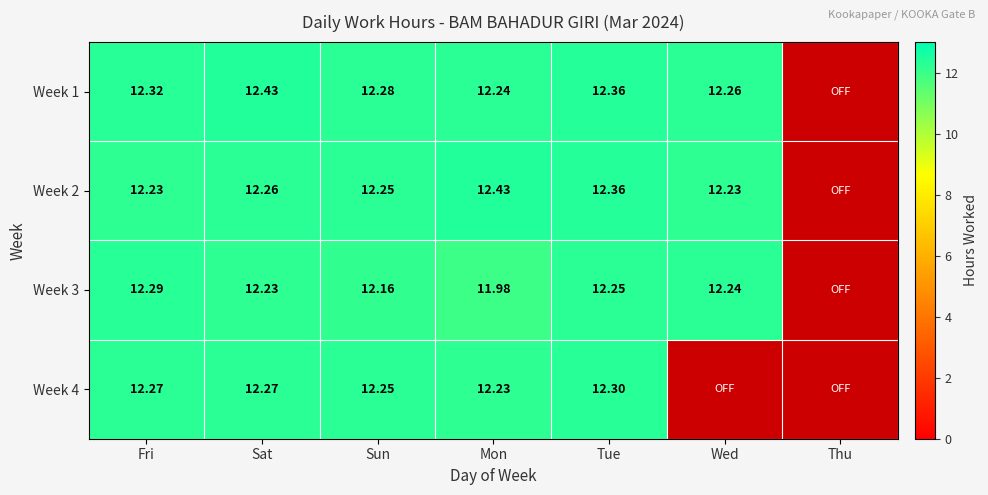

What is the total value across all series at Wed?

36.7